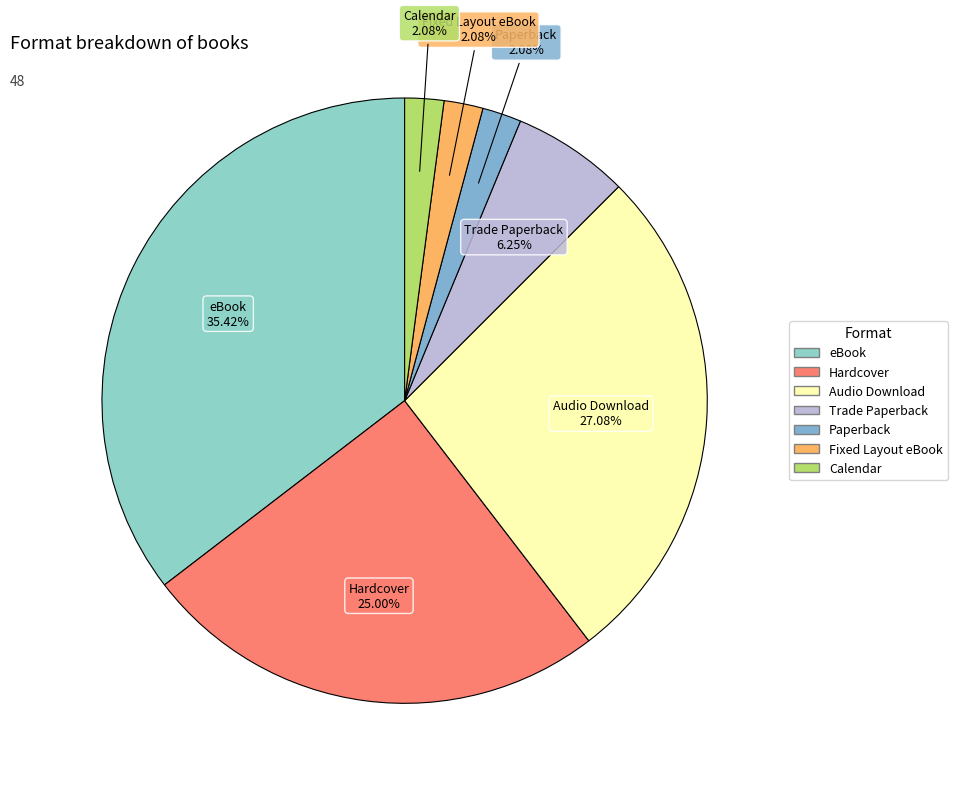

To the nearest percent, what portion does Trade Paperback represent?

6%